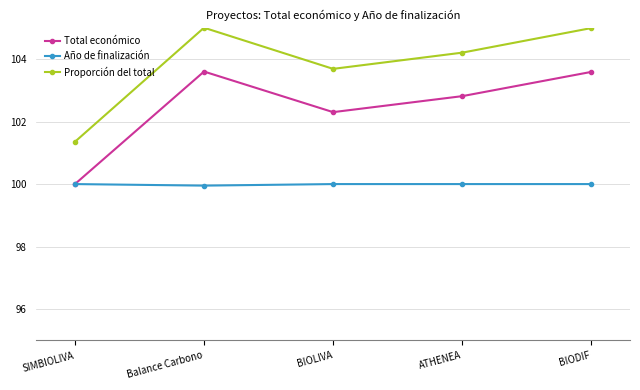

Is it true that Proporción del total equals 101.4 at SIMBIOLIVA?

True